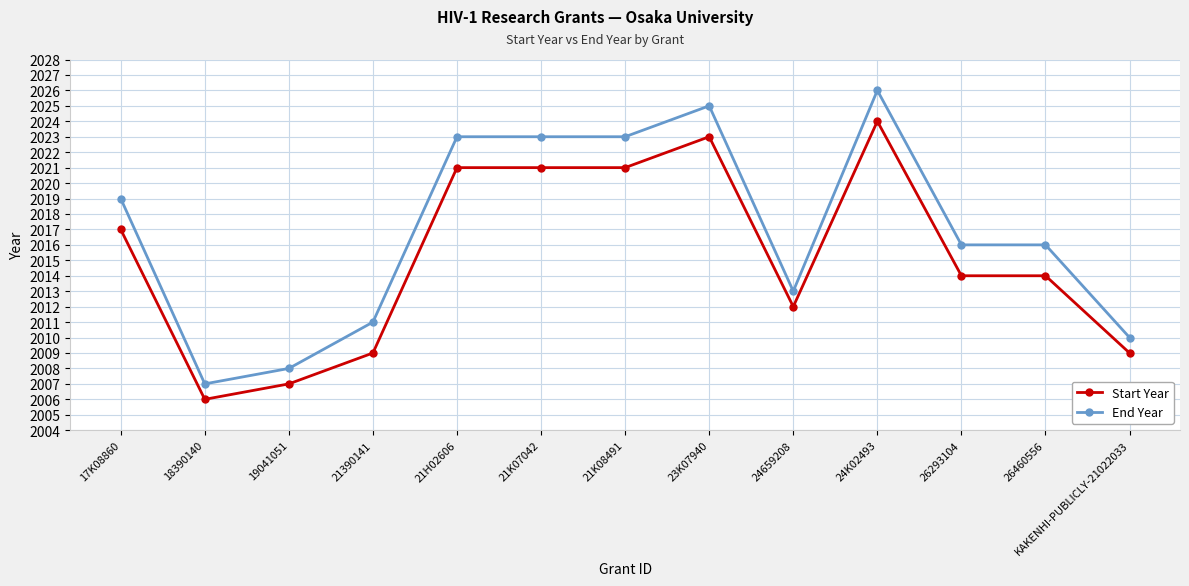

Does the chart have visible grid lines?

Yes